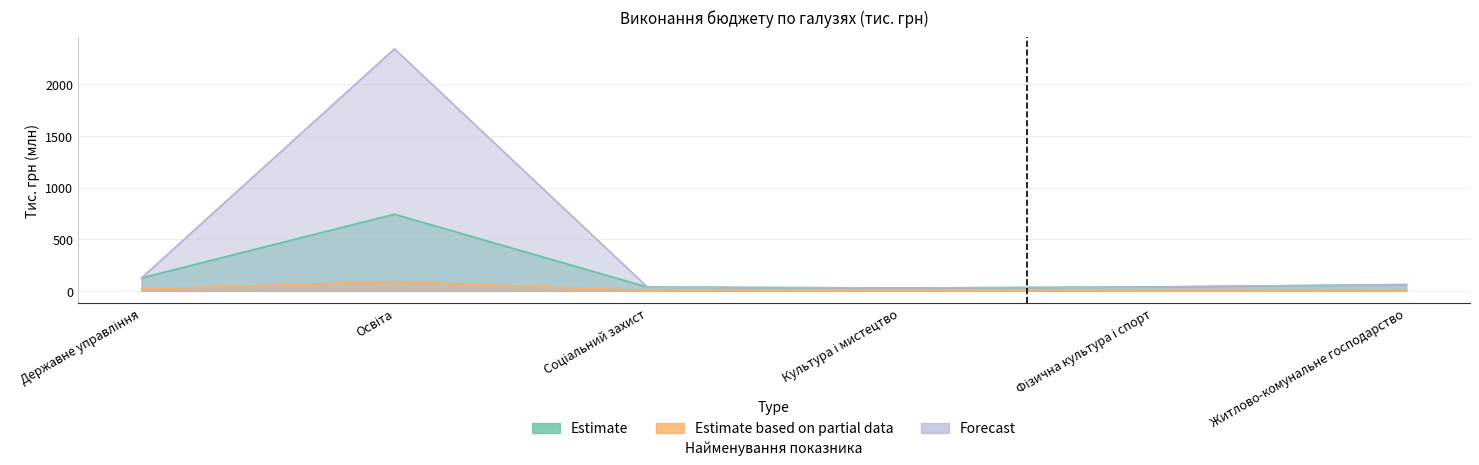

Is it true that Forecast equals 102.6 at Житлово-комунальне господарство?

False